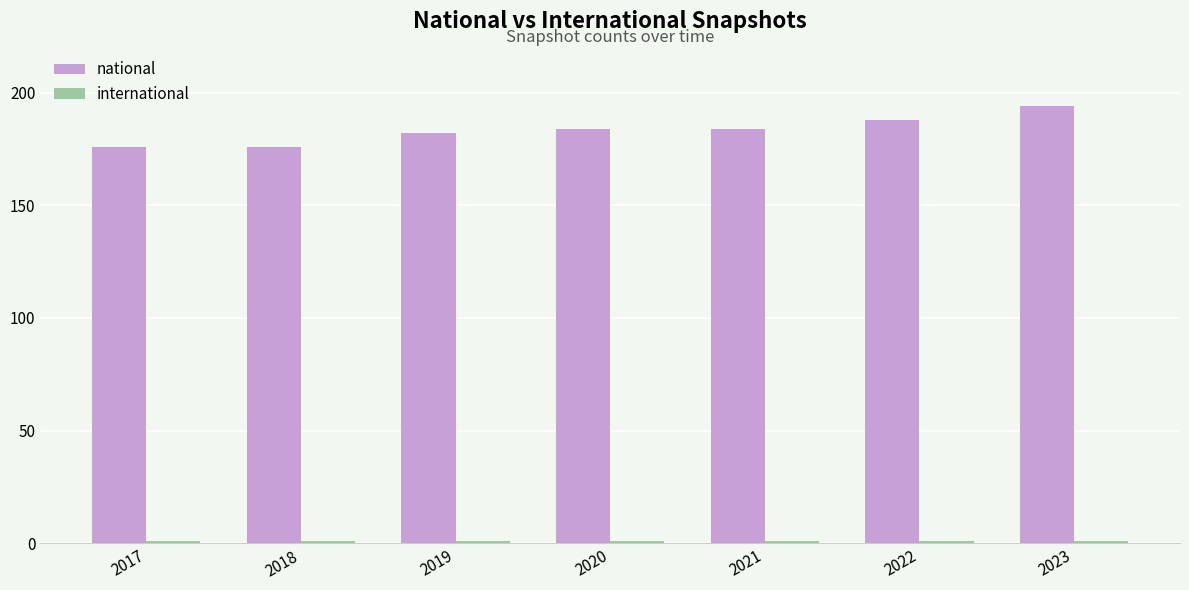

The national series shows 56 at 2018. True or false?

False